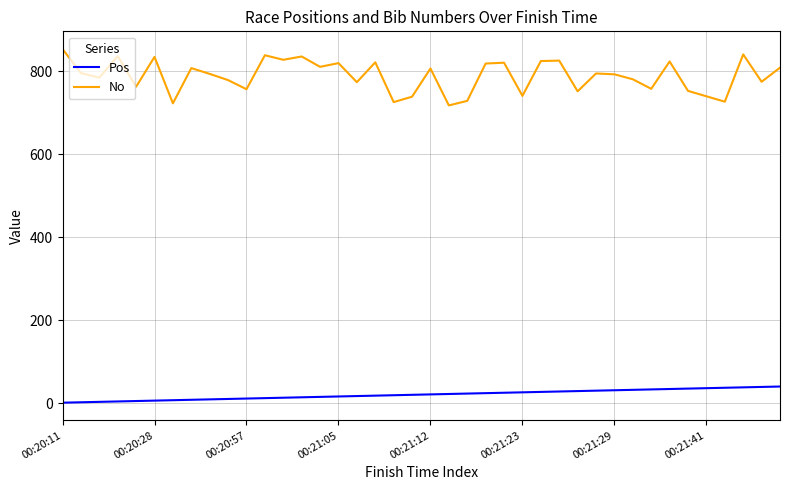

What are all the series names shown in the legend?

Pos, No